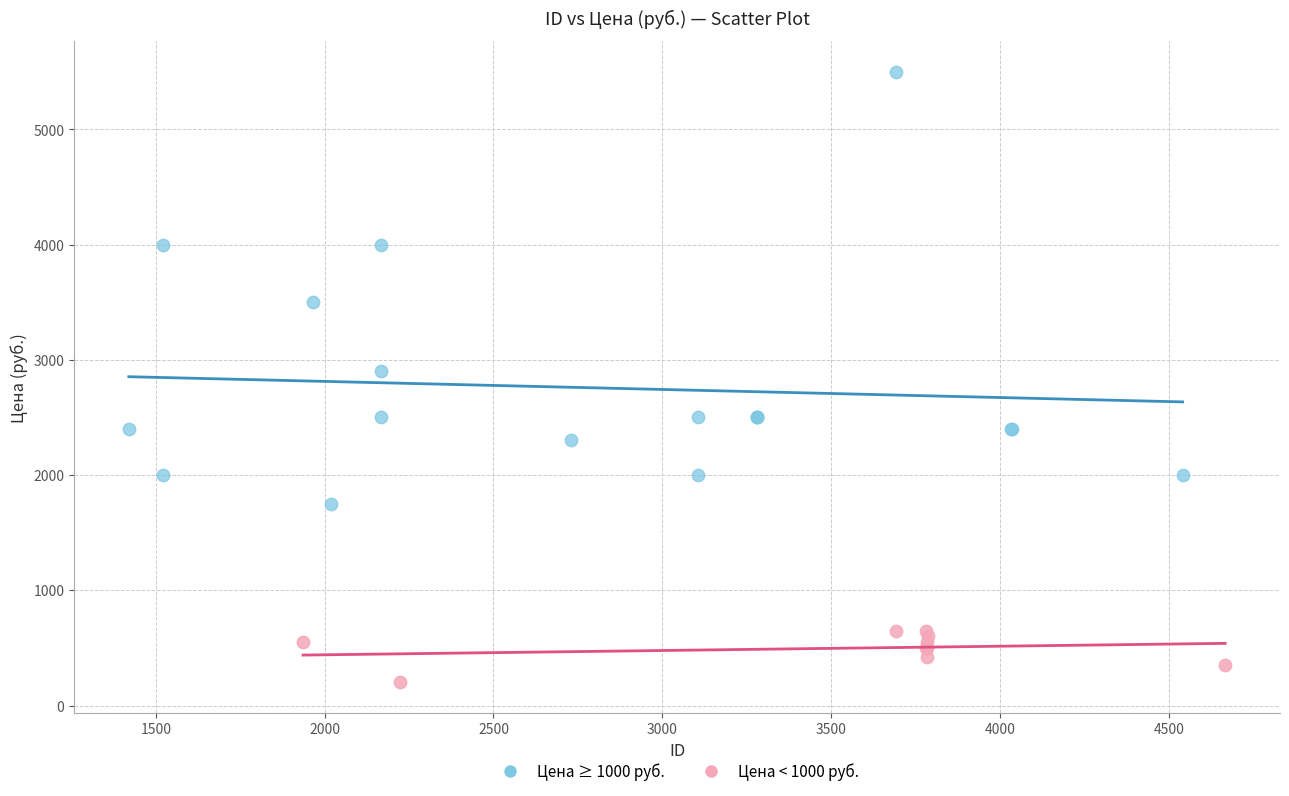

What are all the series names shown in the legend?

Цена ≥ 1000 руб., Цена < 1000 руб.